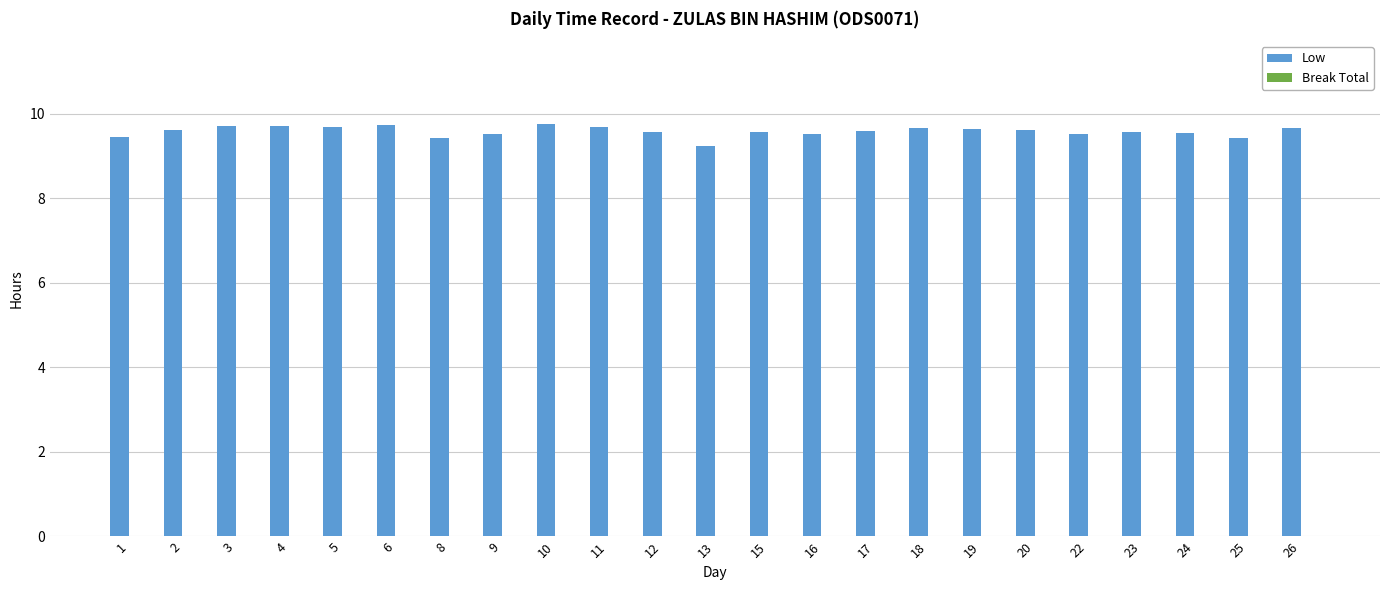

What is the sum of the values at 2 and 16?

19.1